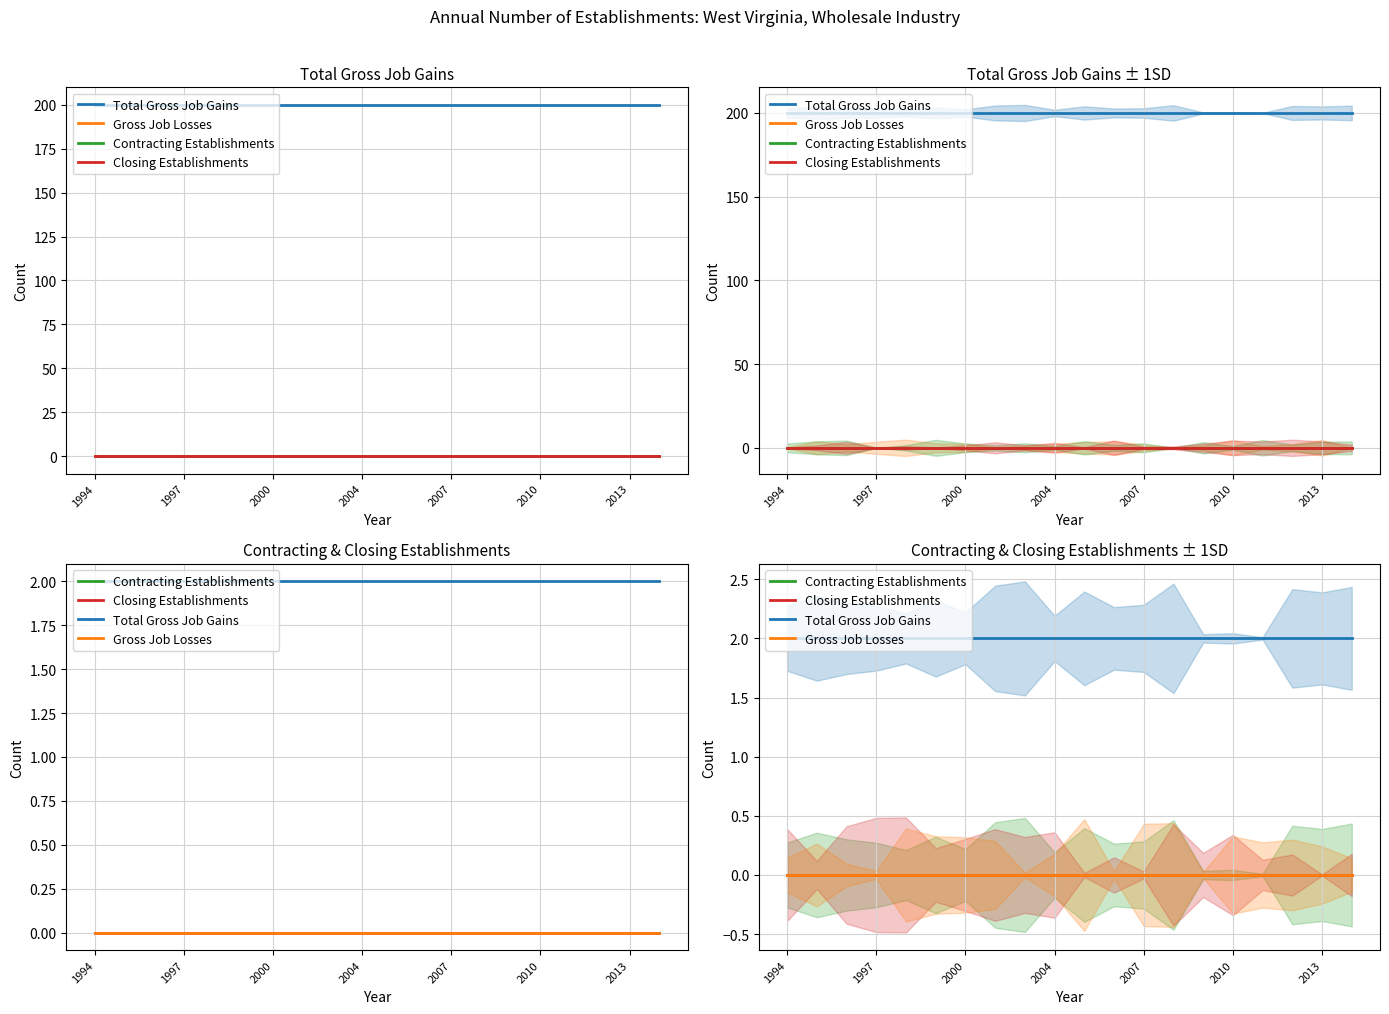

True or false: Gross Job Losses and Total Gross Job Gains intersect in this chart.

False